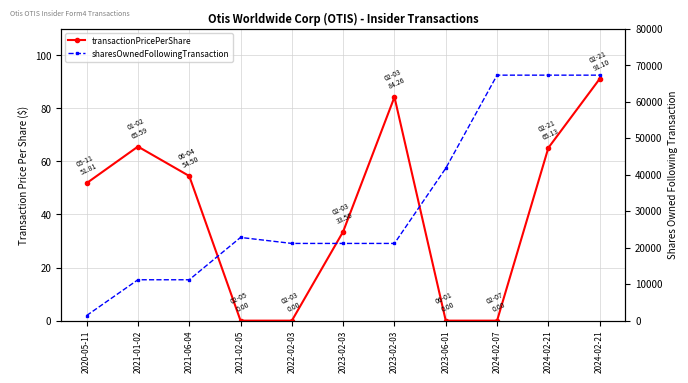

Reading left to right, list all the values displayed in this chart.

transactionPricePerShare: 51.8	65.6	54.5	0.0	0.0	33.6	84.3	0.0	0.0	65.1	91.1
sharesOwnedFollowingTransaction: 1403.0	11206.0	11206.0	22803.0	21161.0	21161.0	21161.0	41760.0	67274.0	67274.0	67274.0